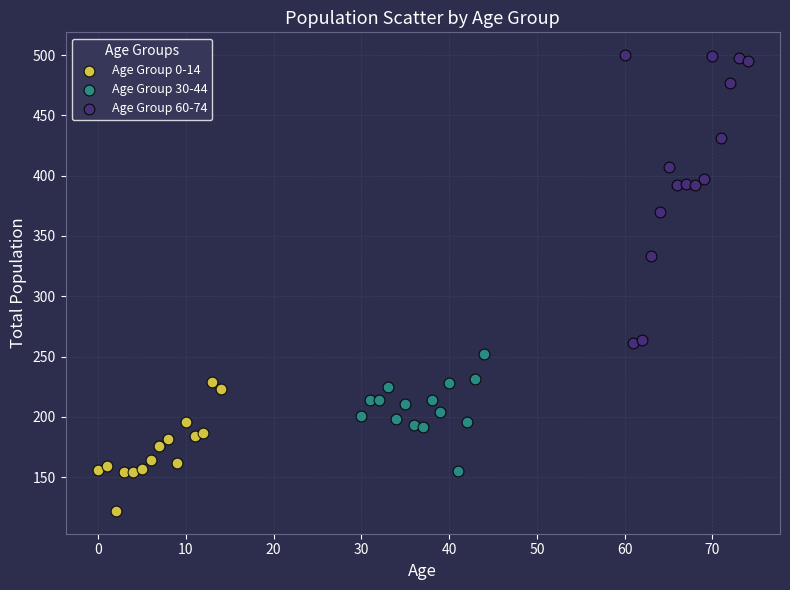

Which series contains the lowest Y value?

Age Group 0-14